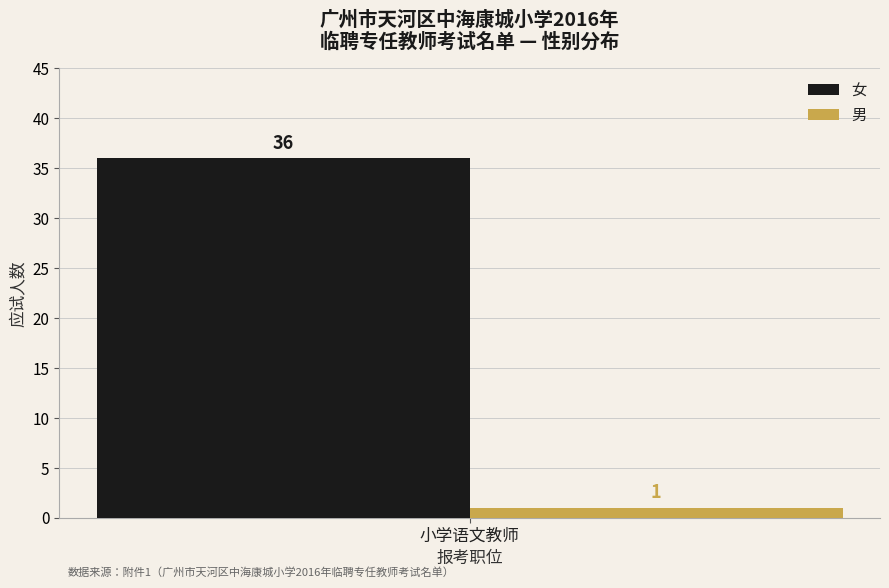

The value of 女 at 小学语文教师 is 36. True or false?

True